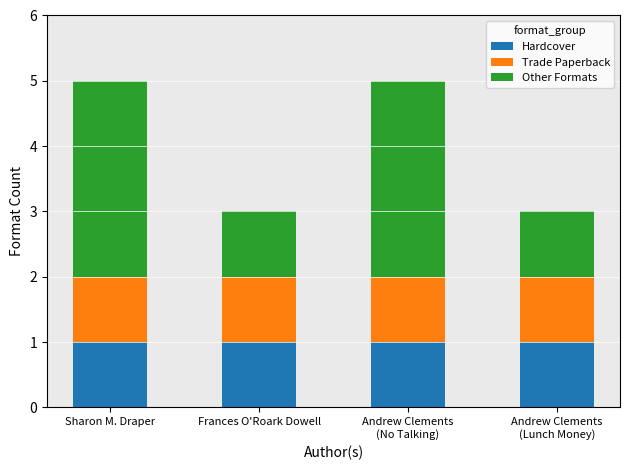

Is it true that Hardcover equals 1 at Frances O'Roark Dowell?

True